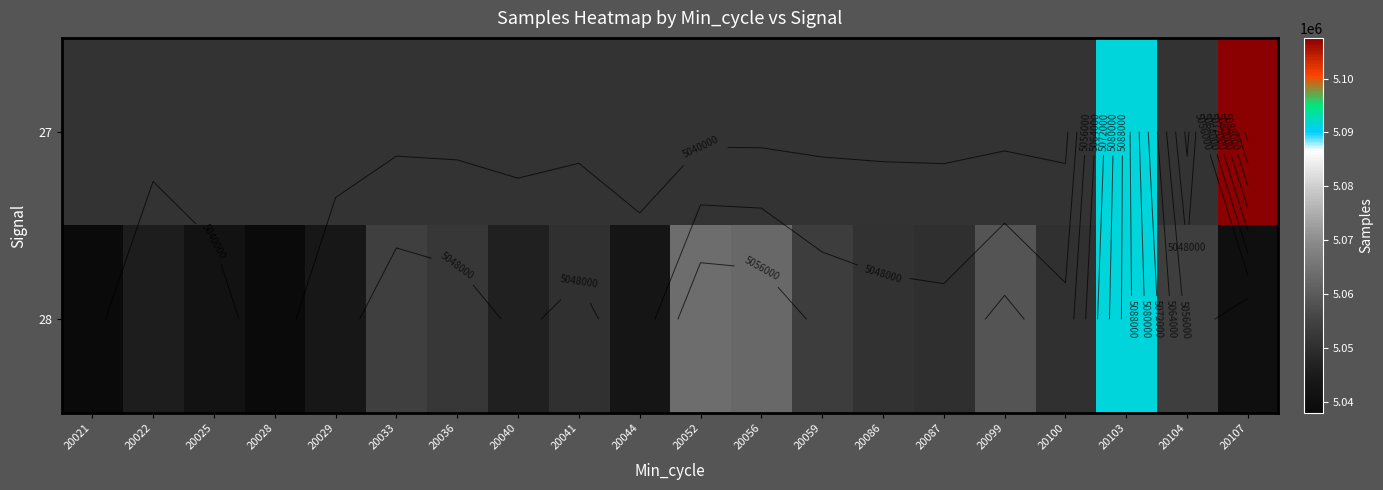

How many distinct data groups are displayed?

2